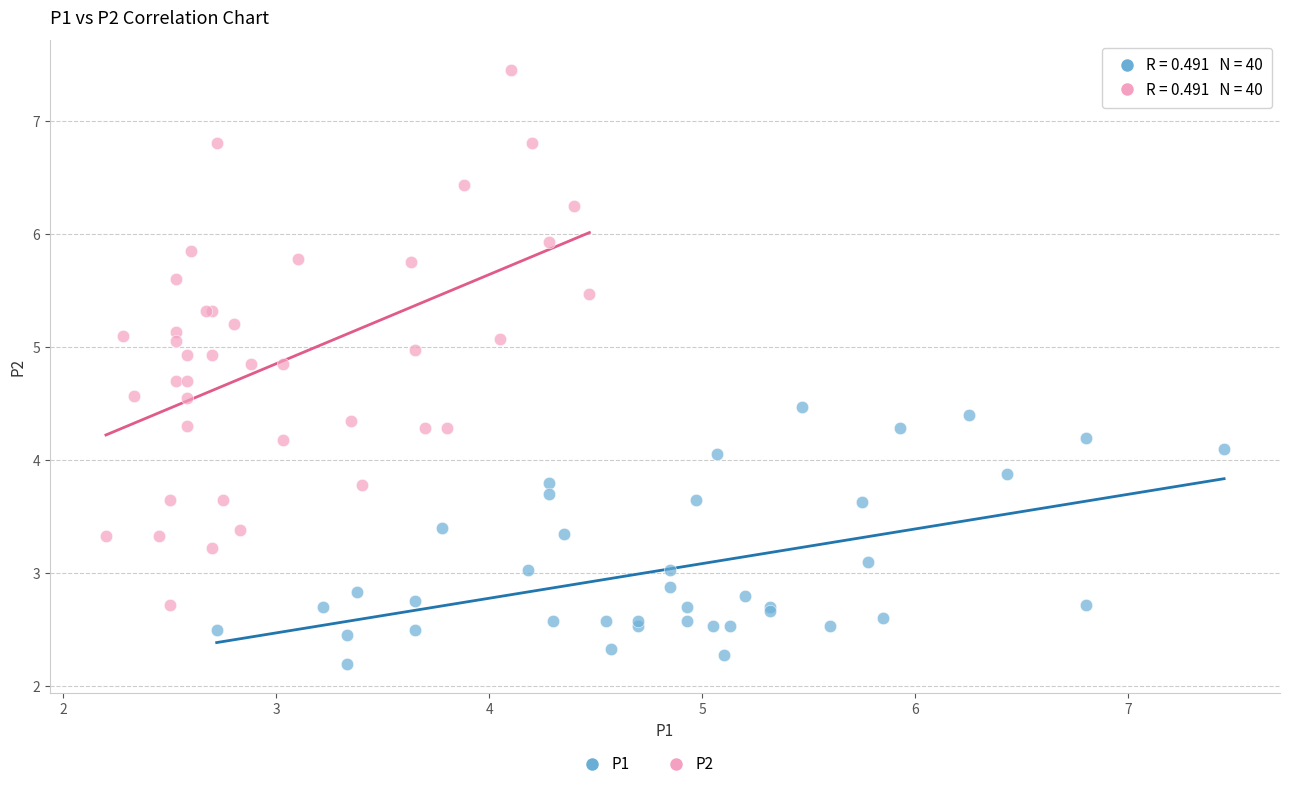

Which series contains the lowest Y value?

P1